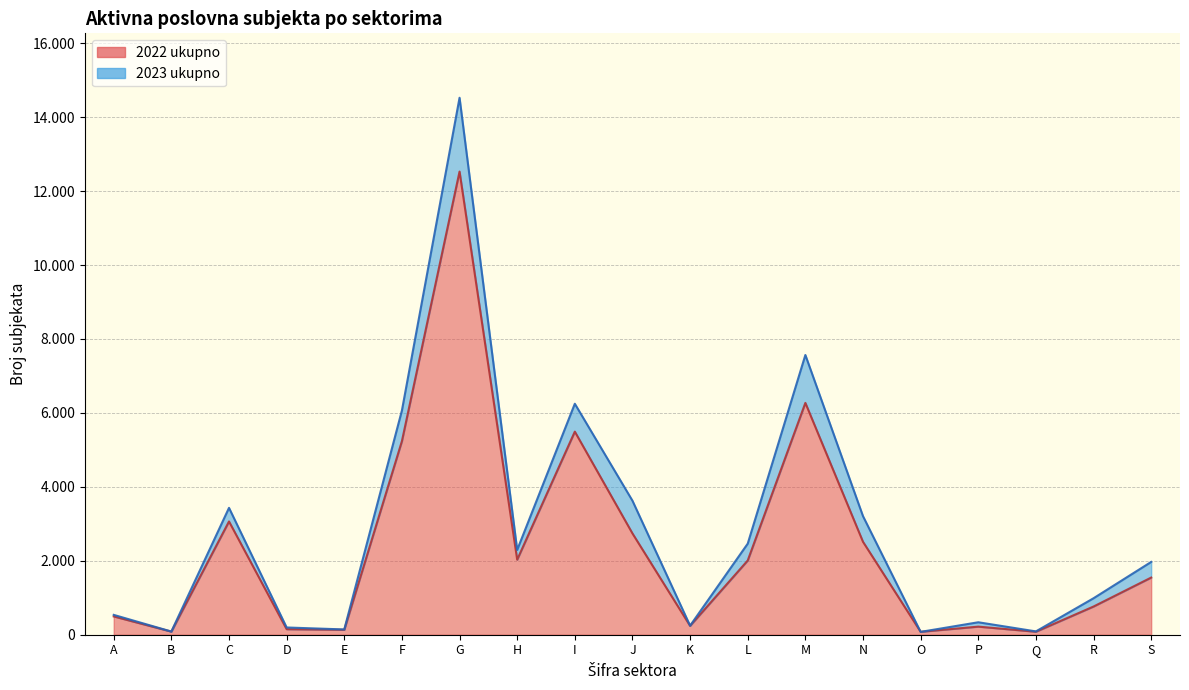

What is the value of the 2023 ukupno point at the 1st from the left?

537